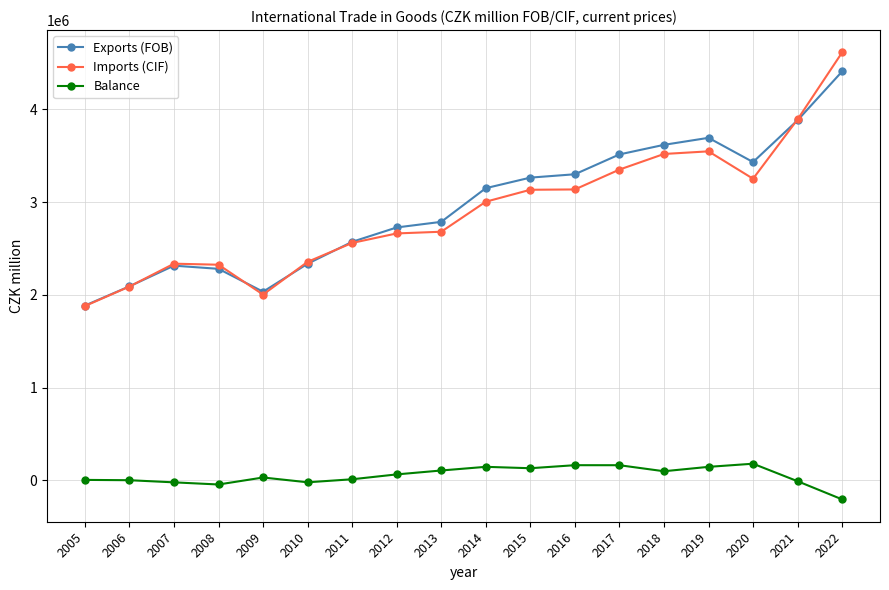

In Imports (CIF), how many points are lower than both neighbors (excluding endpoints)?

2